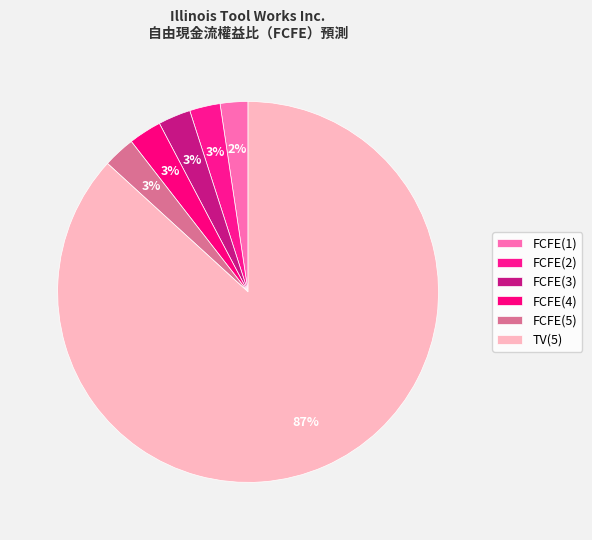

How many segments does this pie chart have?

6